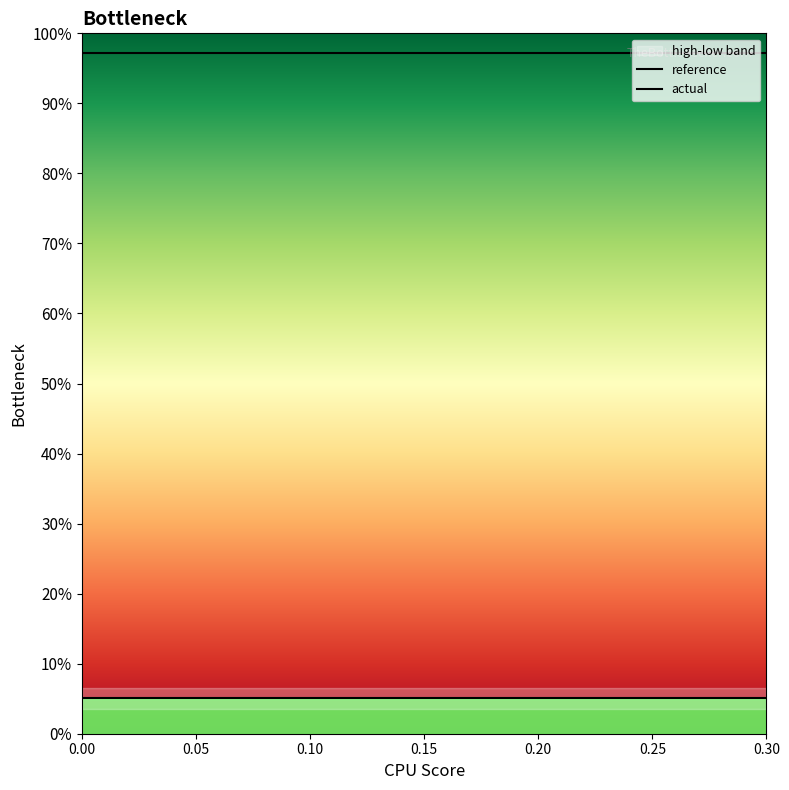

What is the value of the reference point at the 15th from the left?

5.0